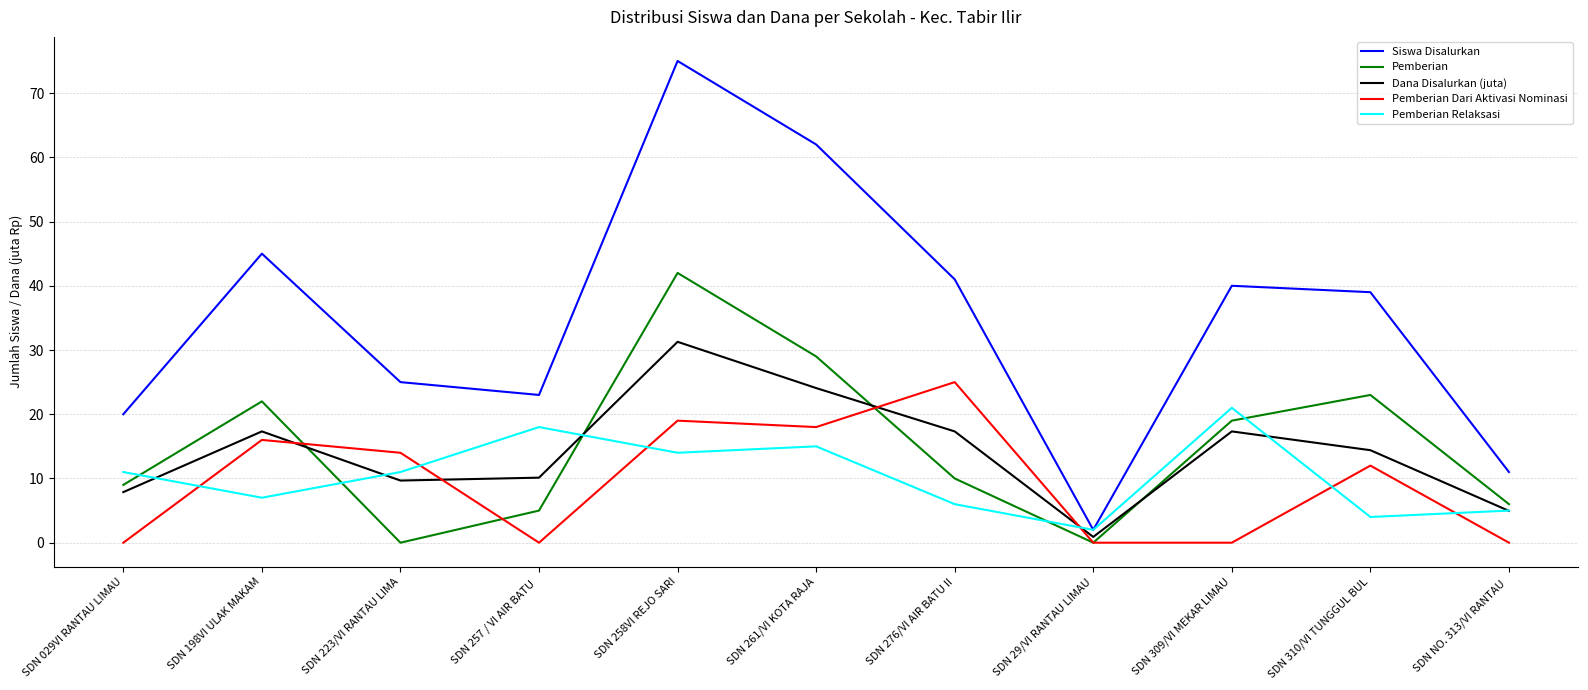

True or false: Pemberian and Dana Disalurkan (juta) intersect in this chart.

True